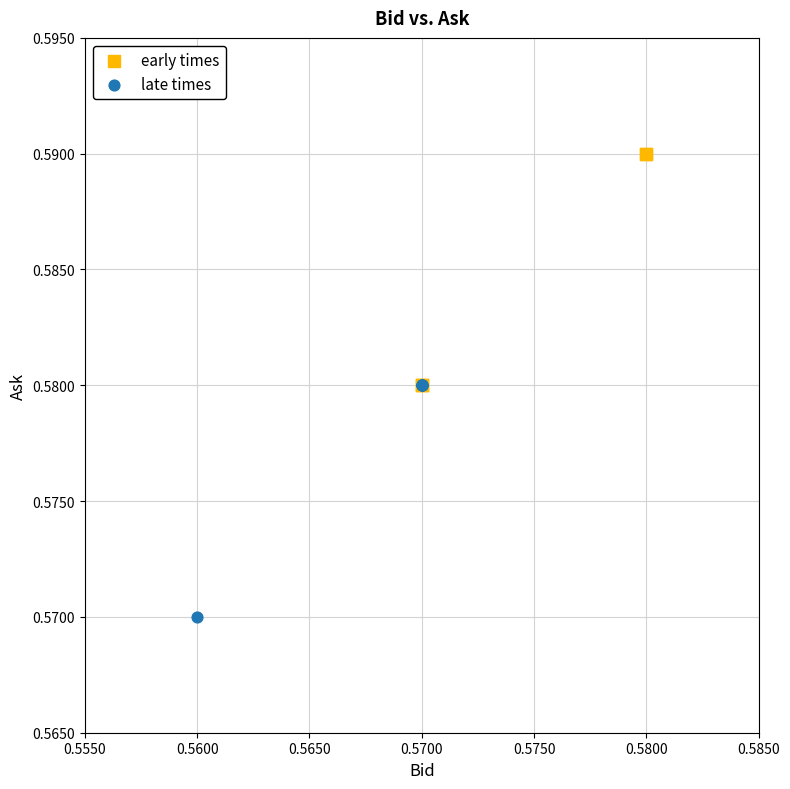

Which series contains the highest Y value?

early times